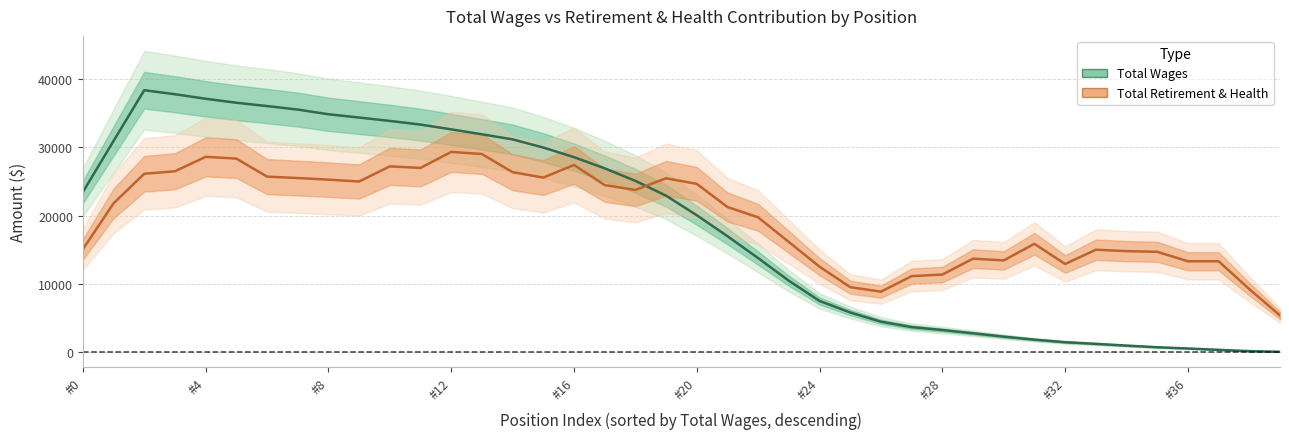

What is the sum of all Total Wages values?

739667.7